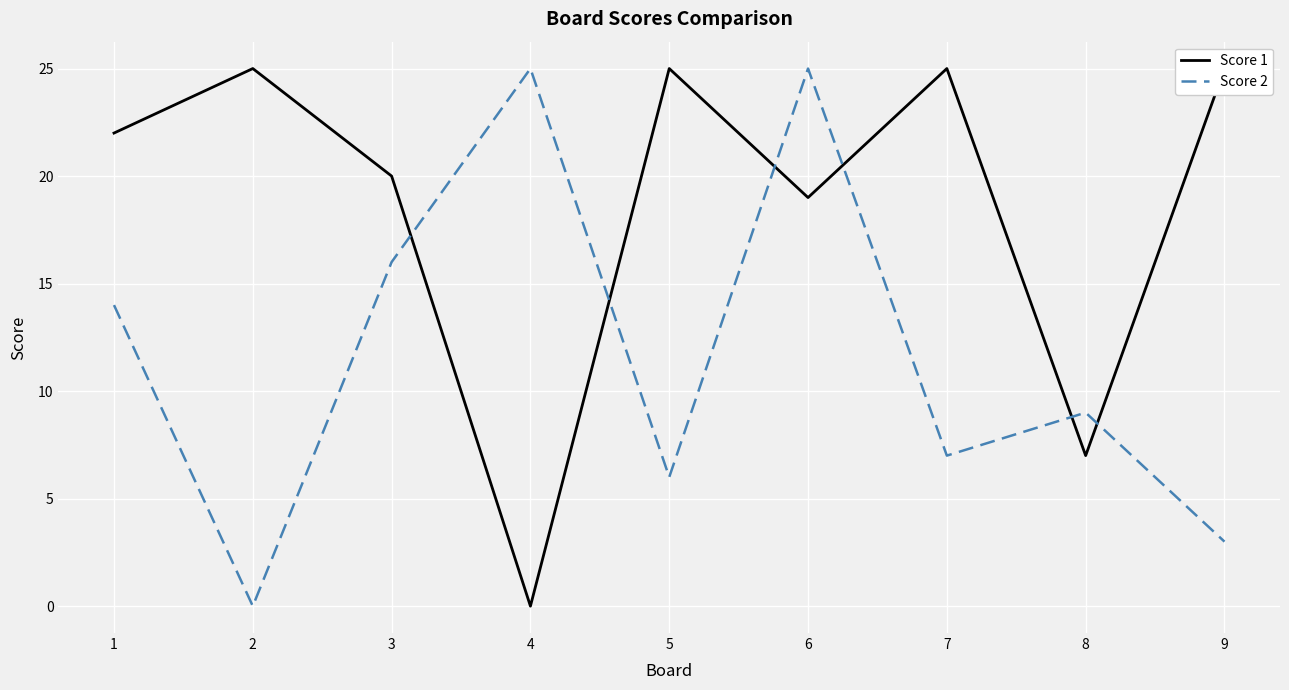

Reading left to right, list all the values displayed in this chart.

Score 1: 1=22	2=25	3=20	4=0	5=25	6=19	7=25	8=7	9=25
Score 2: 1=14	2=0	3=16	4=25	5=6	6=25	7=7	8=9	9=3